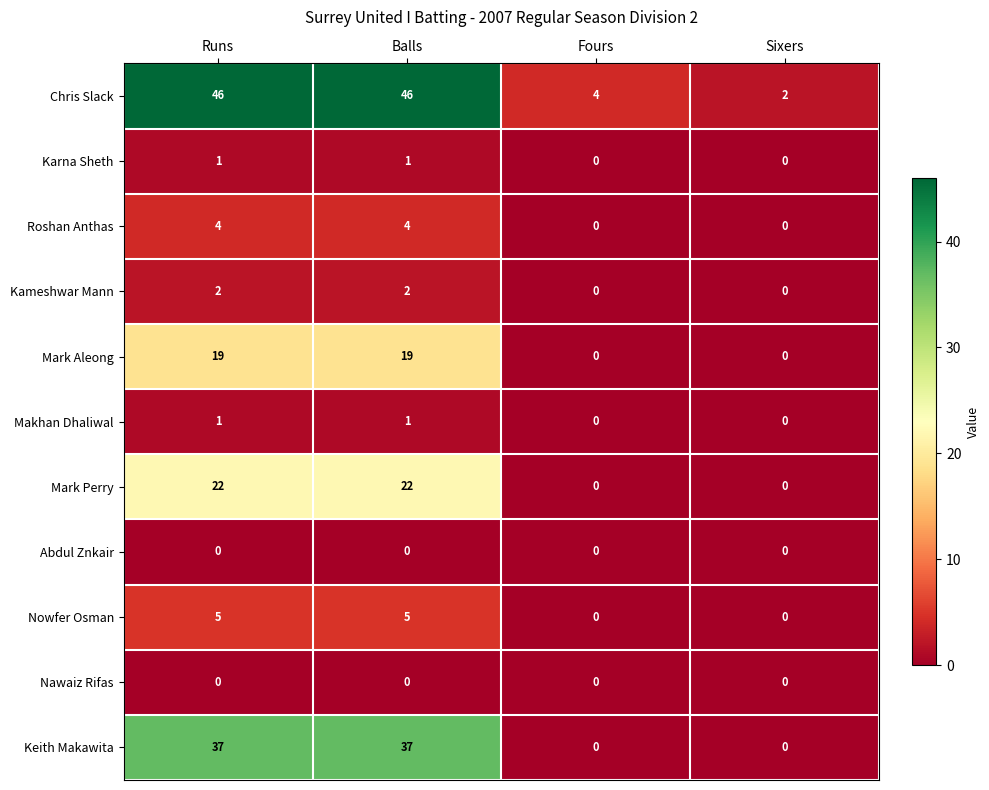

What is the difference between the second highest and minimum values in the Chris Slack series?

44